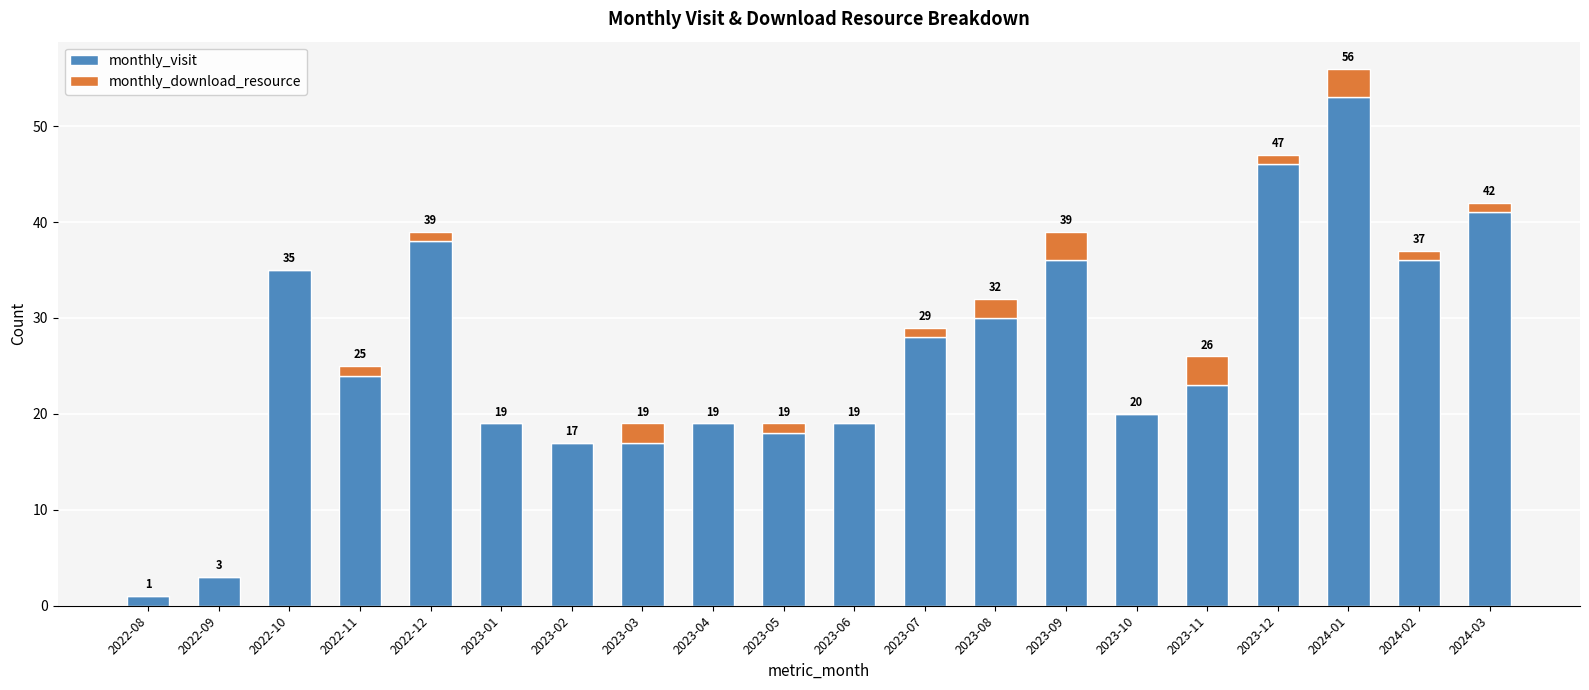

What is the approximate value of monthly_visit at 2023-10, to the nearest 5?

20